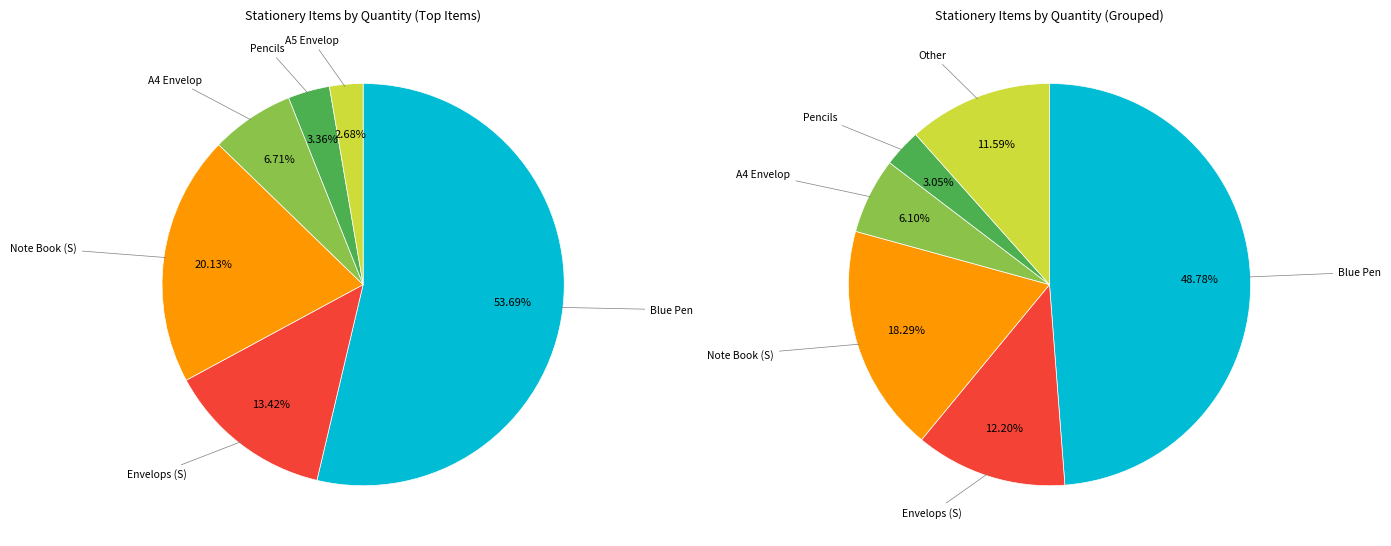

How many slices are in this pie chart?

12